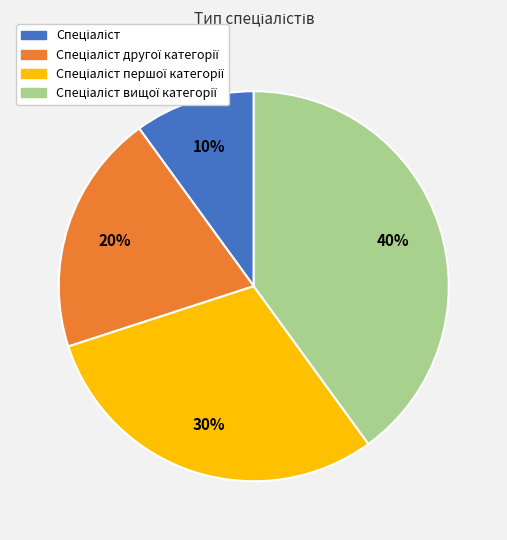

To the nearest percent, what is the difference between the largest and smallest slice percentages?

30%